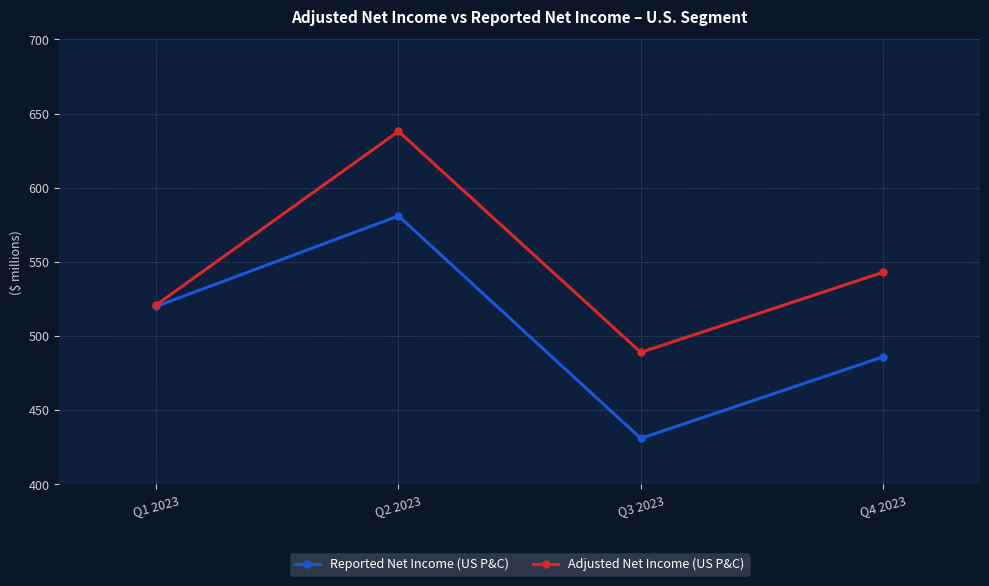

What is the difference between the Adjusted Net Income (US P&C) values at Q1 2023 and Q4 2023?

22